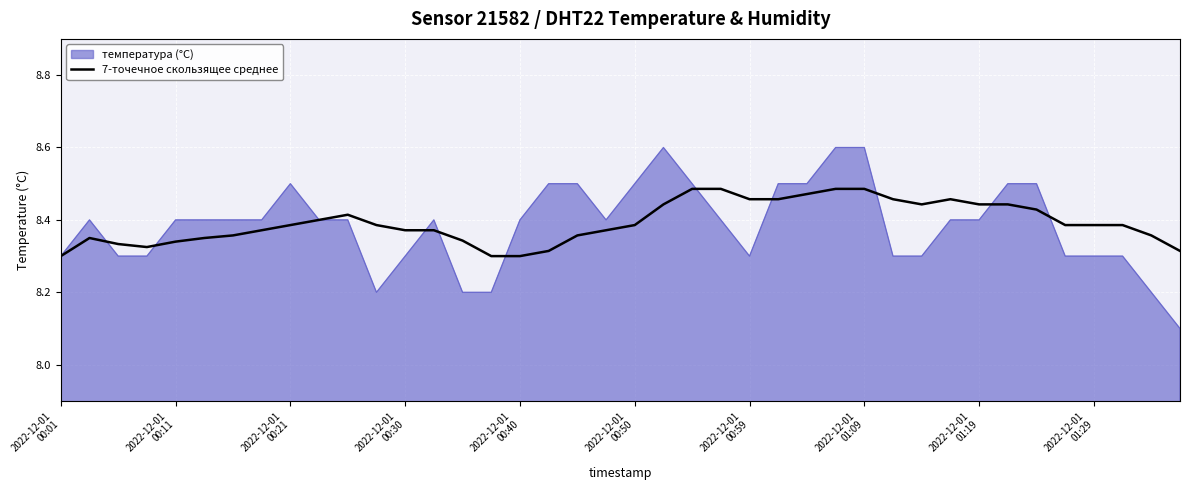

What is the smallest value displayed?

8.1